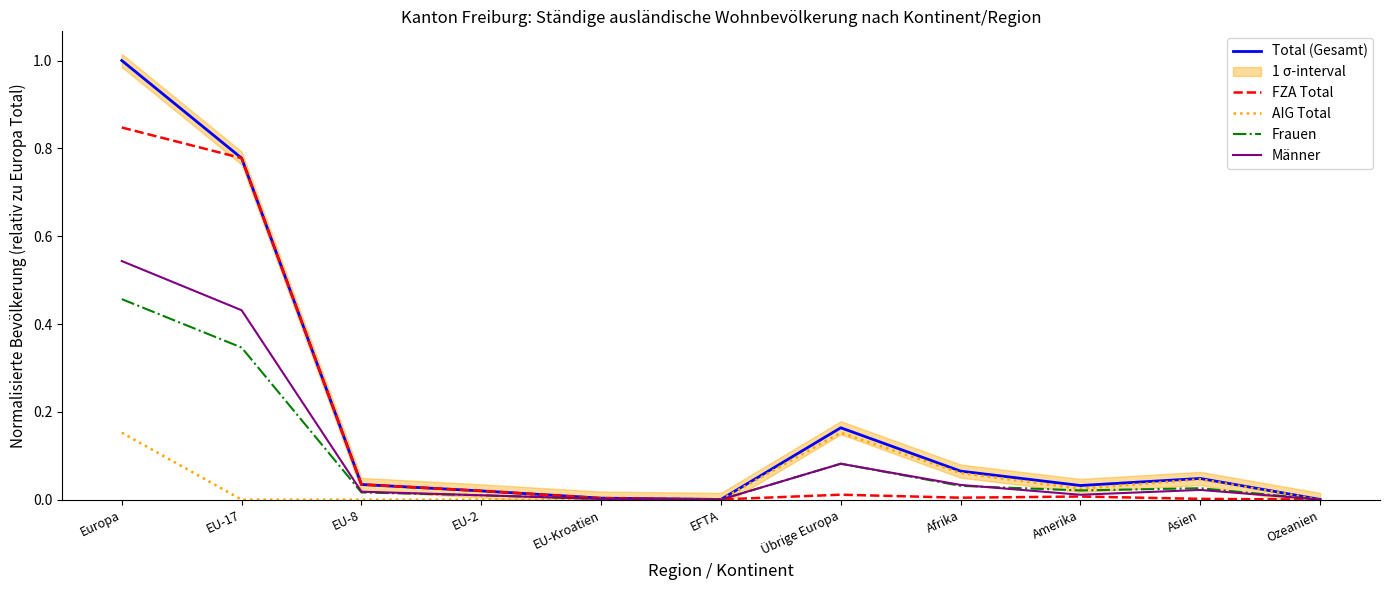

Rank the series by their maximum value, from highest to lowest.

Total (Gesamt), FZA Total, Männer, Frauen, AIG Total